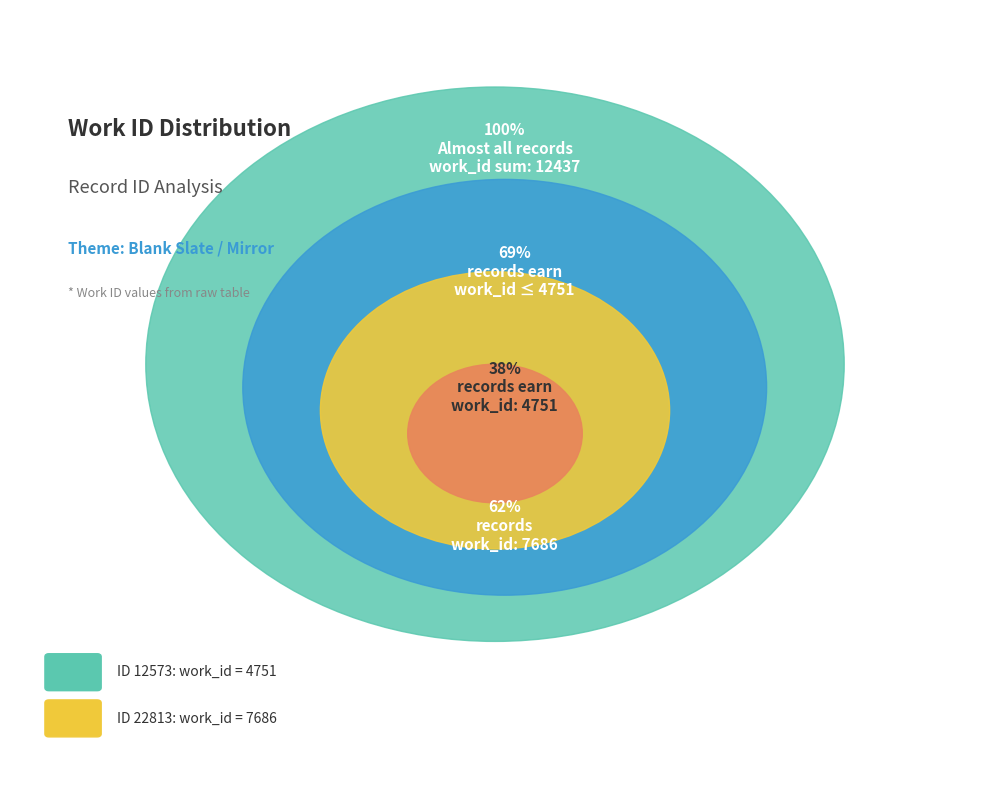

Is it true that 22813 is 49% of the pie?

False